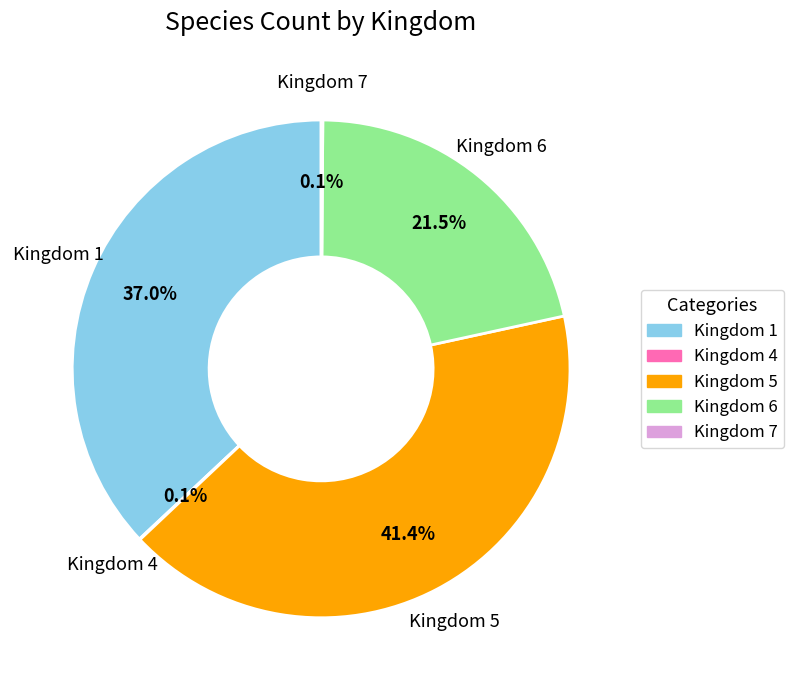

Is Kingdom 1 the majority of the pie?

No